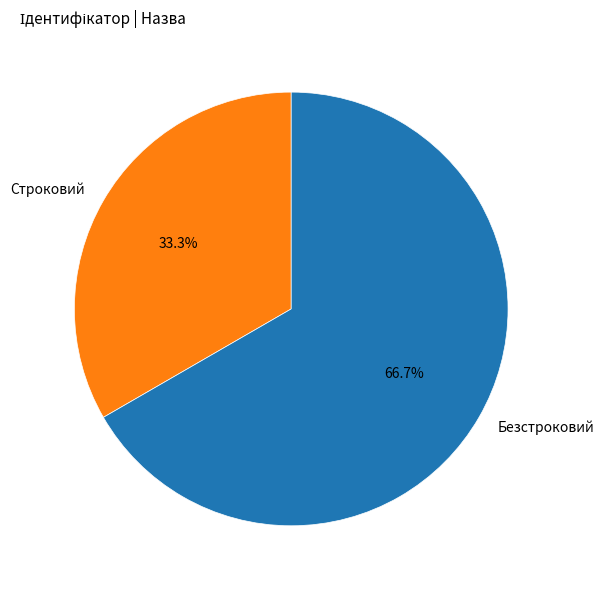

How many slices are in this pie chart?

2